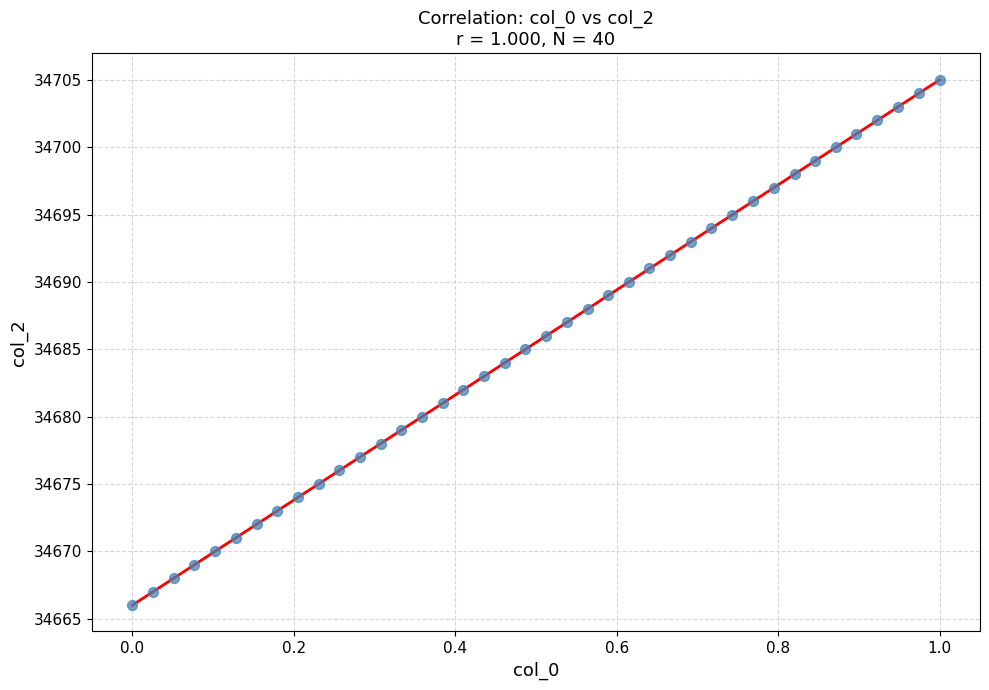

What is the range of Y values (max minus min)?

39